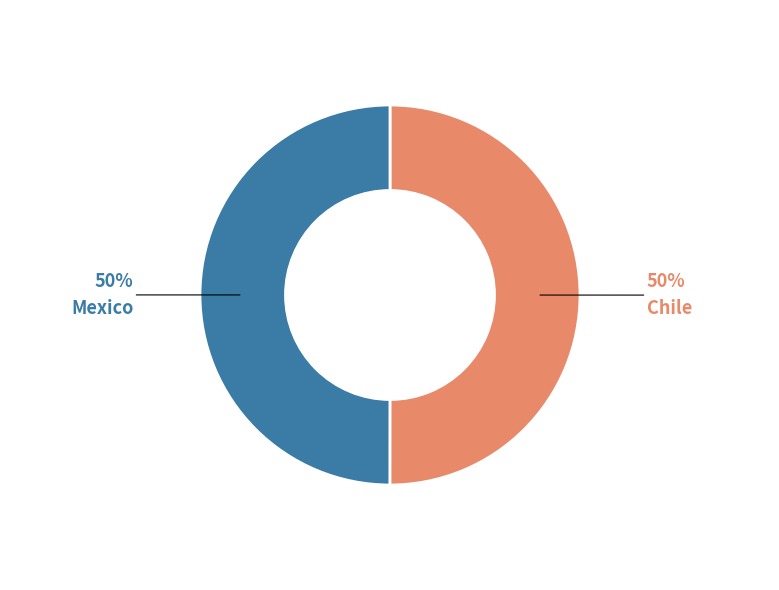

The Chile slice represents 37% of the pie. True or false?

False